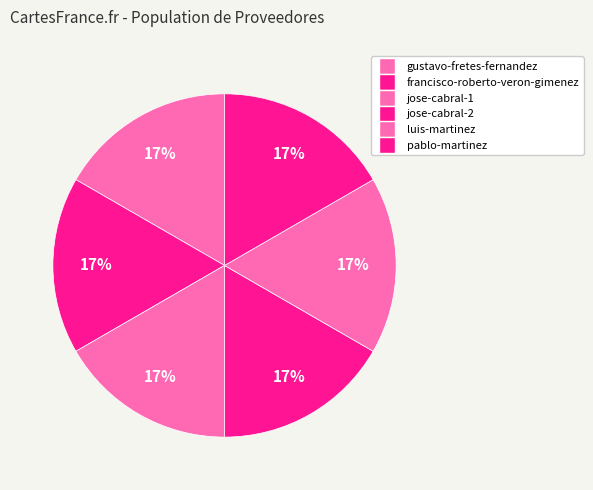

How many segments does this pie chart have?

6